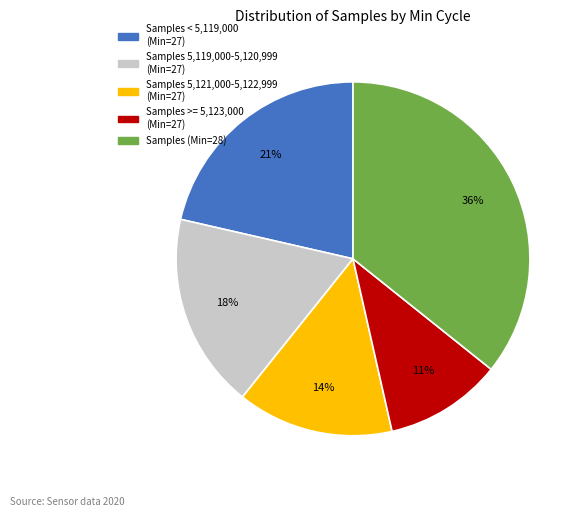

Does Samples (Min=28) represent more than half of the total?

No